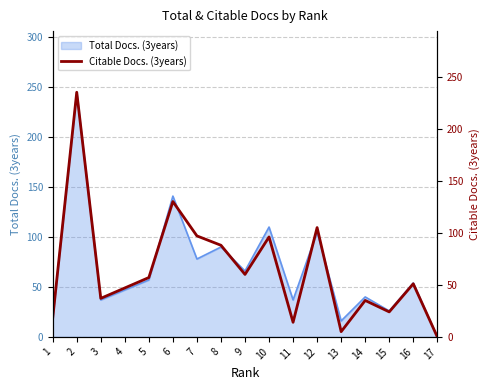

What is the sum of all values?

1099